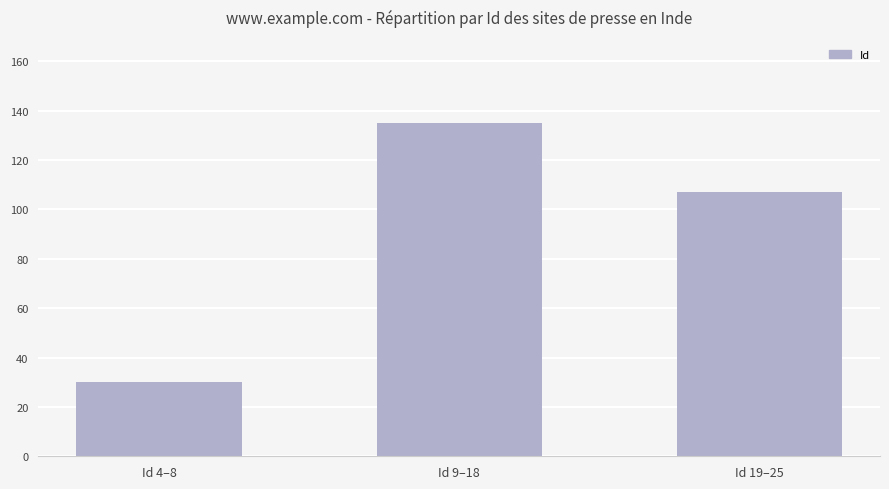

What position from the right is Id 19–25?

1